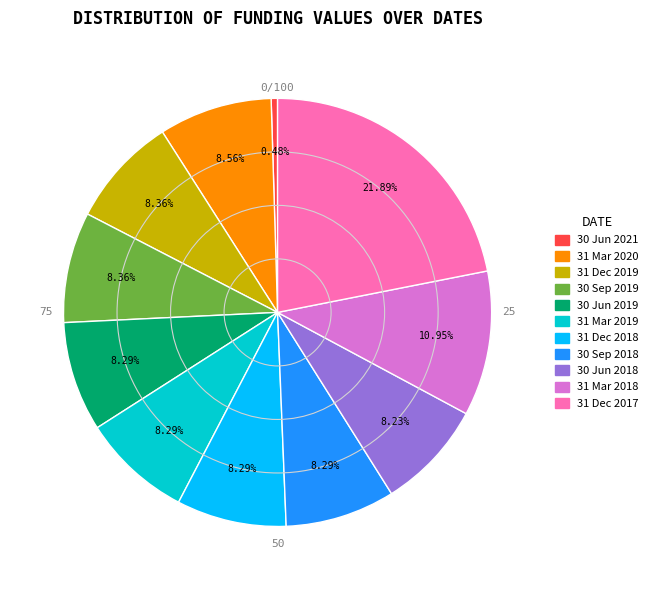

How many segments does this pie chart have?

11